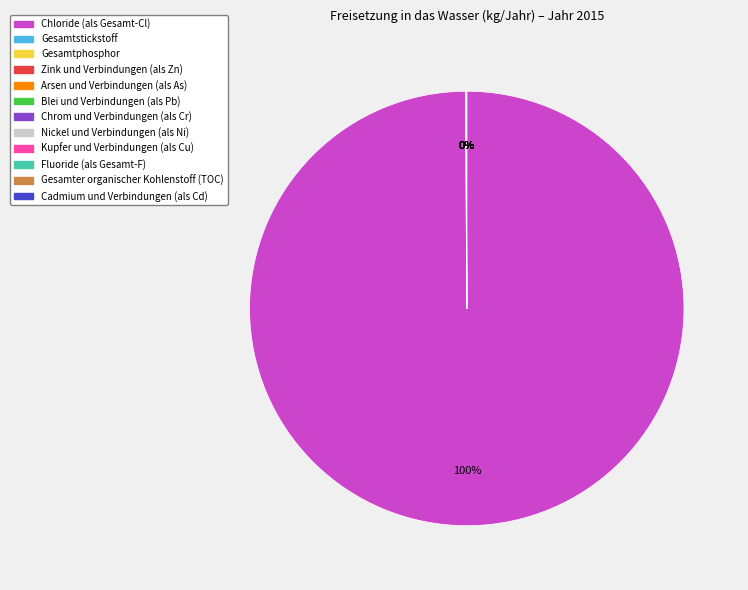

Is there any slice that represents more than half of the pie?

Yes